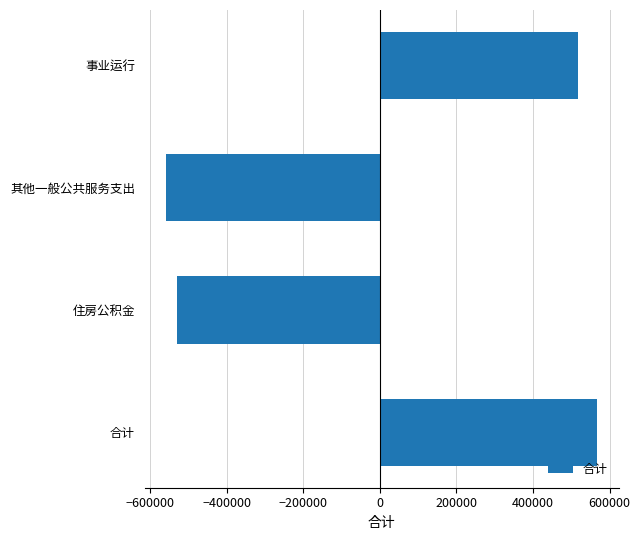

What is the difference between the maximum and minimum values?

1125525.3